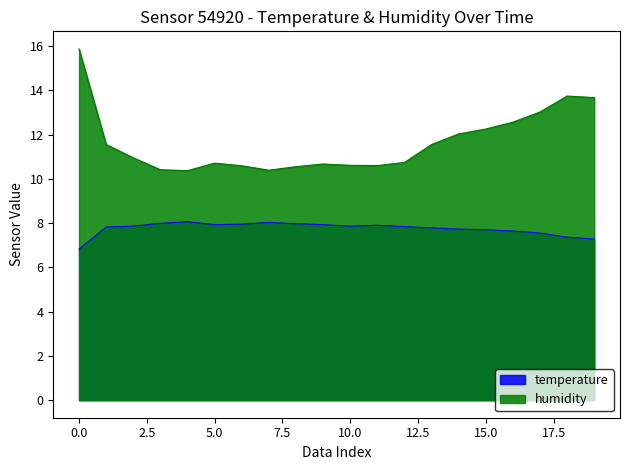

Which series has the widest spread of values?

humidity